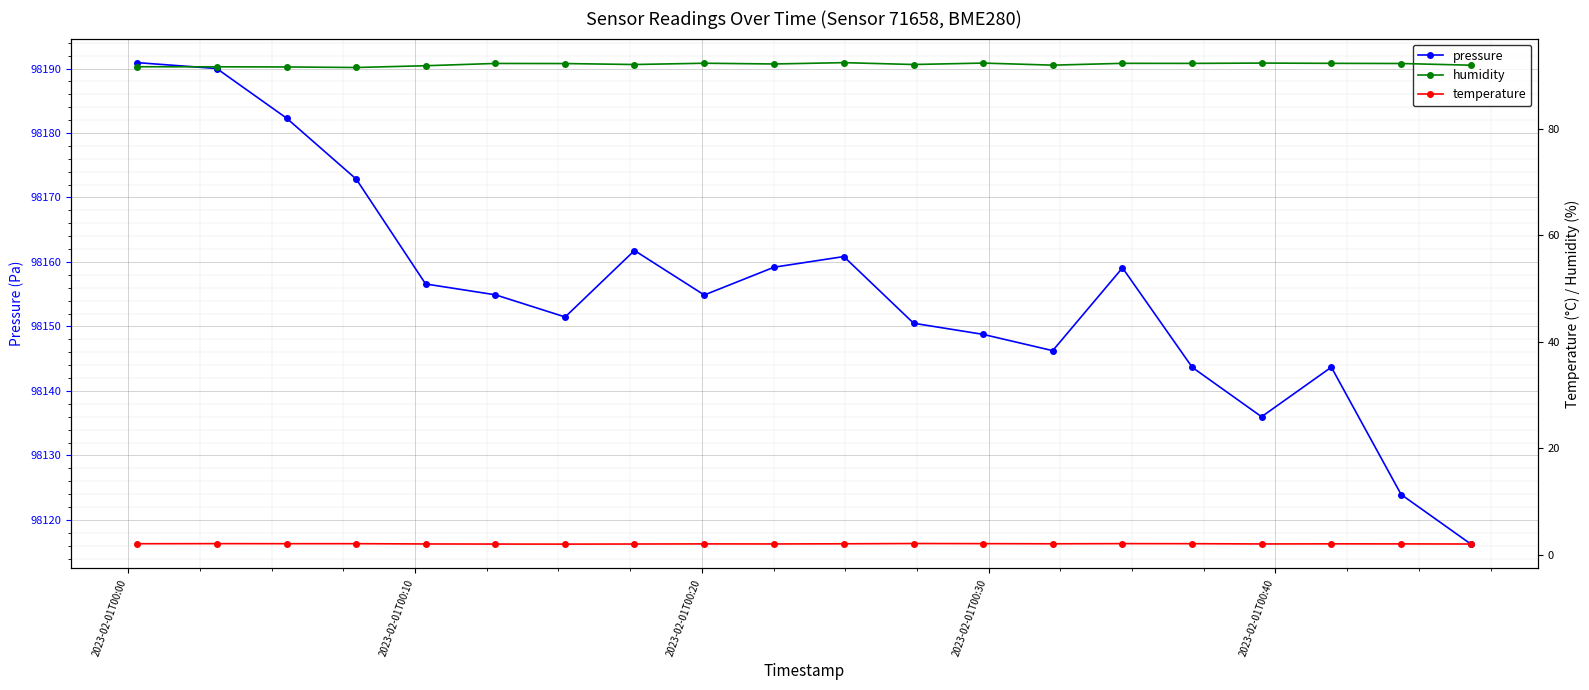

What is the value of the pressure point at the 6th from the left?

98154.9